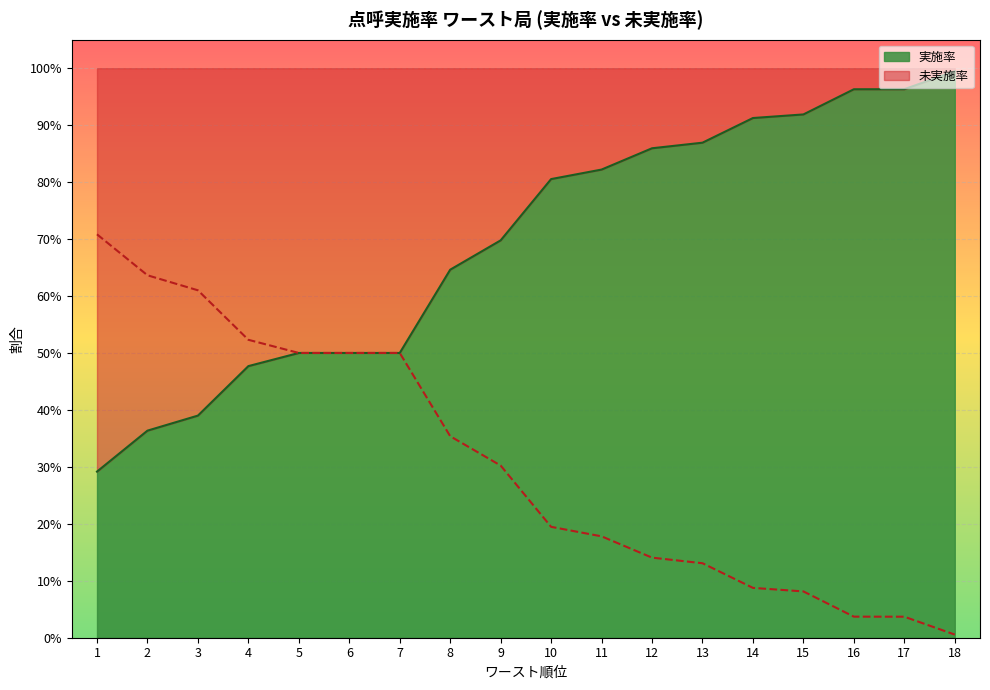

The 実施率 series shows 0.7 at 9. True or false?

True